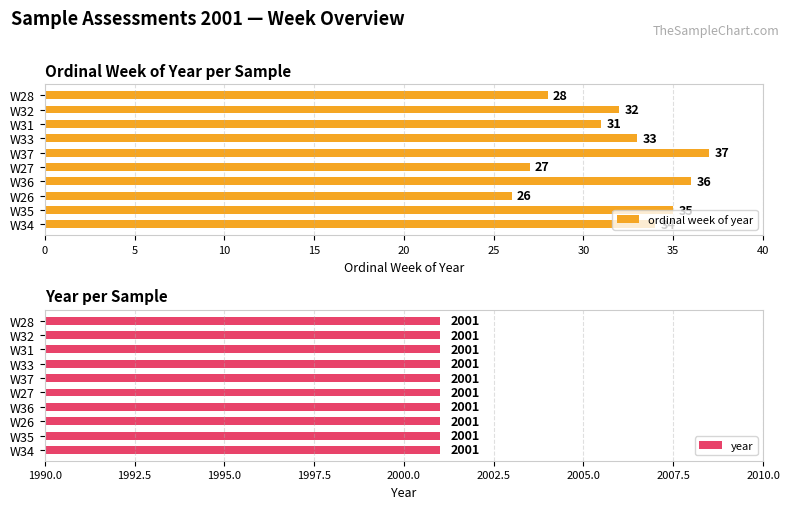

What is the sum of all ordinal week of year values?

319